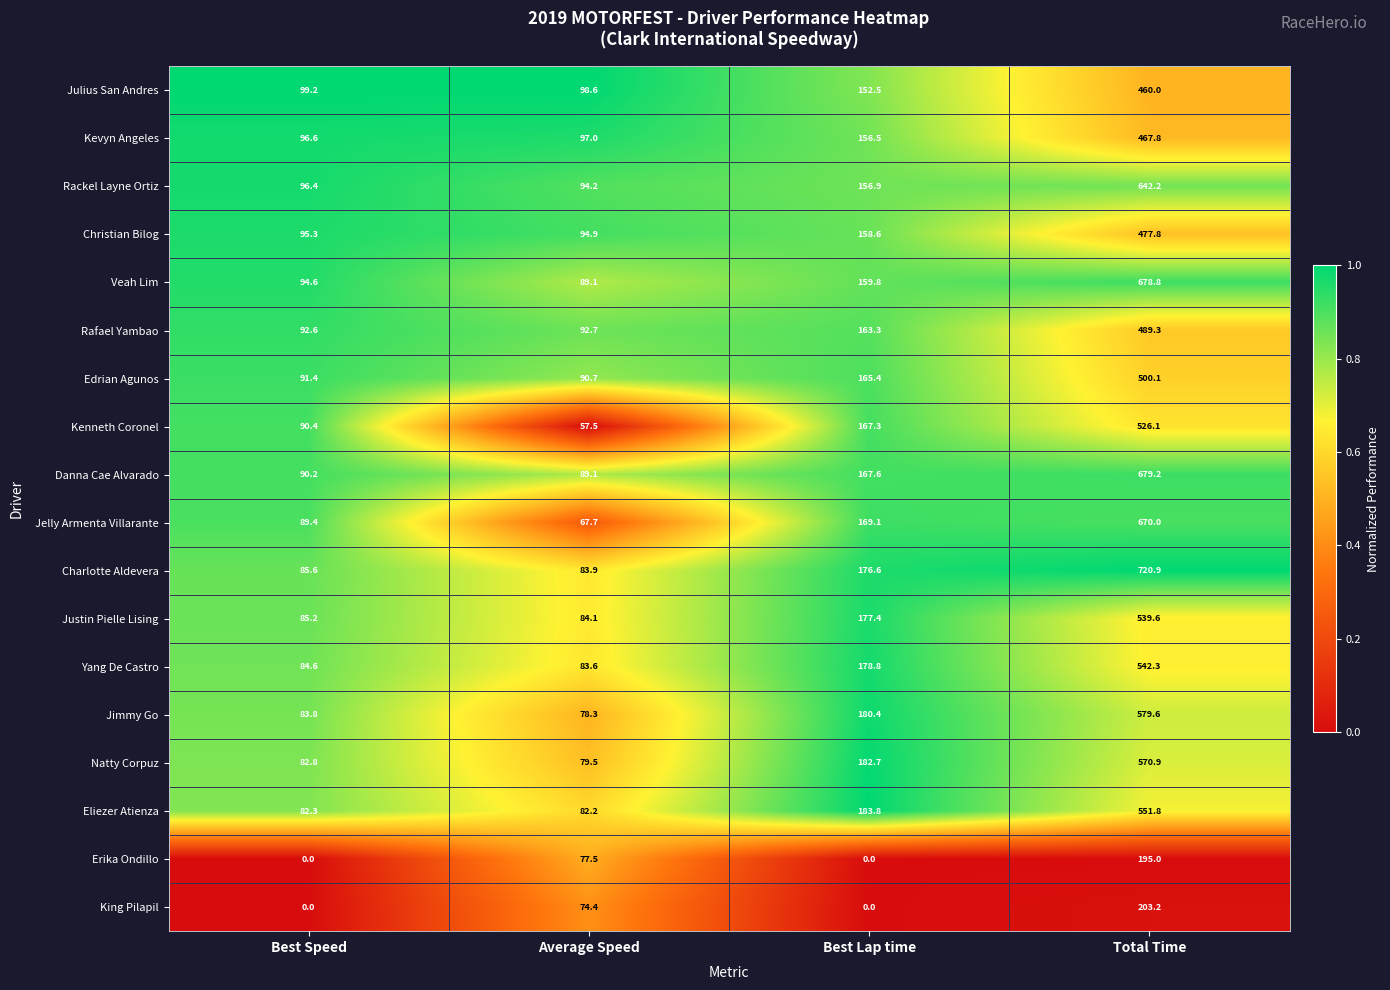

What is the lowest value of the Jelly Armenta Villarante series?

67.7